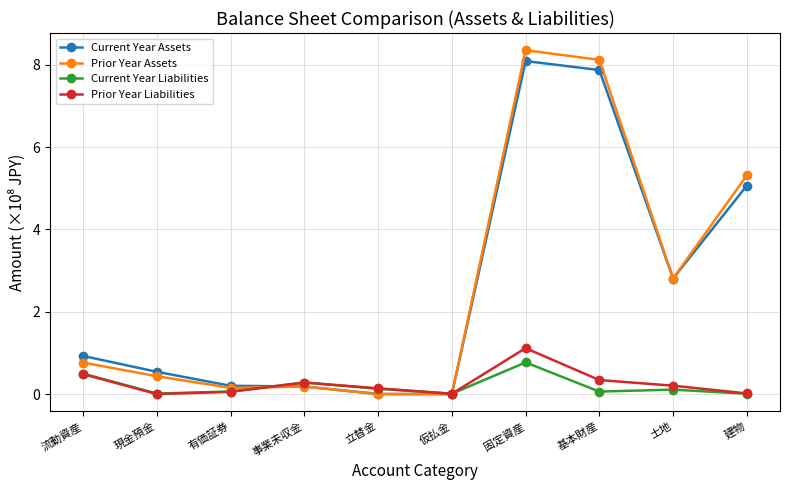

What is the label of the 5th point from the left?

立替金